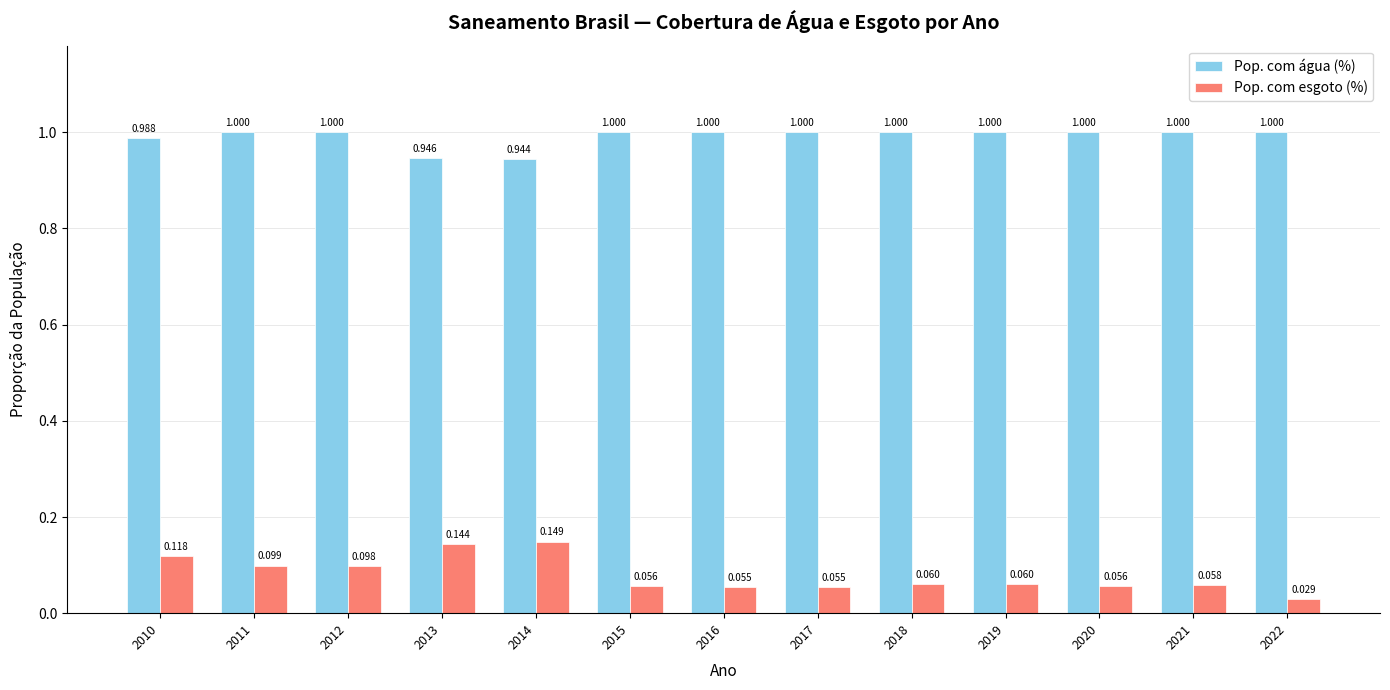

At which category is the sum across all series the highest?

2010